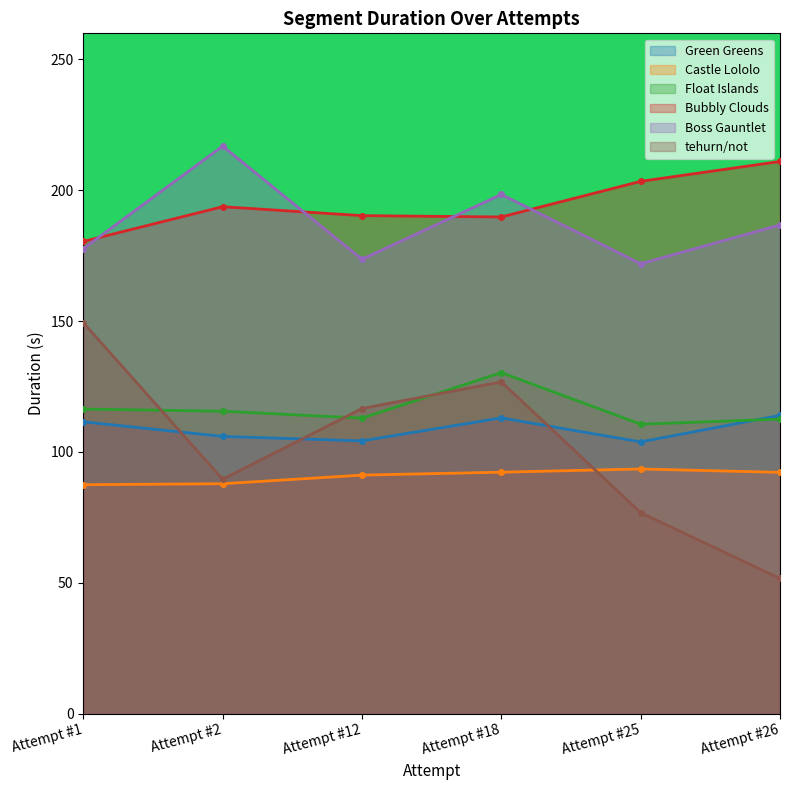

Which category has the lowest value across all series?

Attempt #26